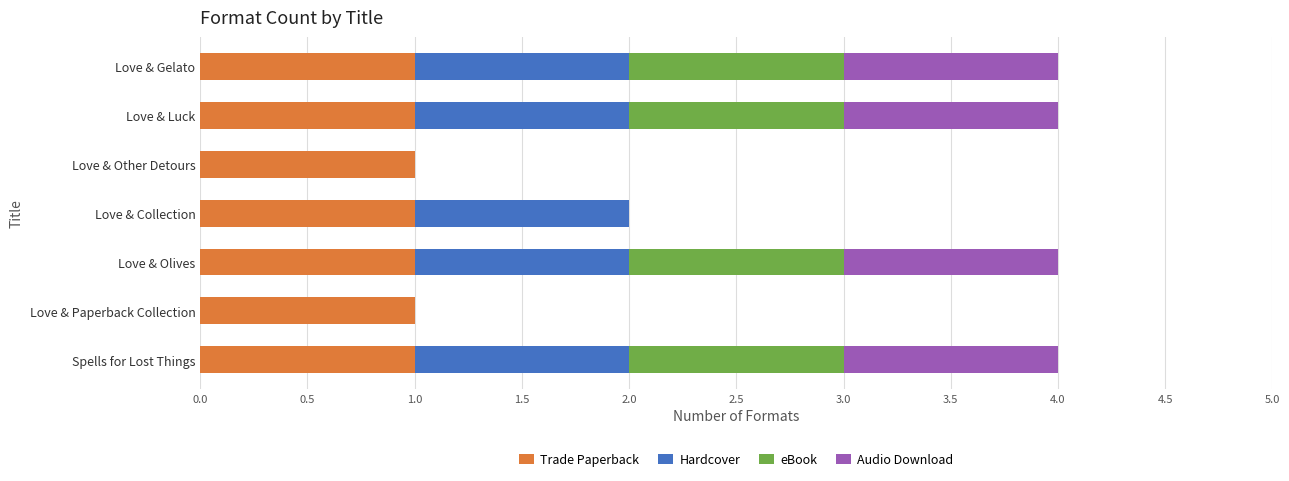

What is the sum of all Trade Paperback values?

7